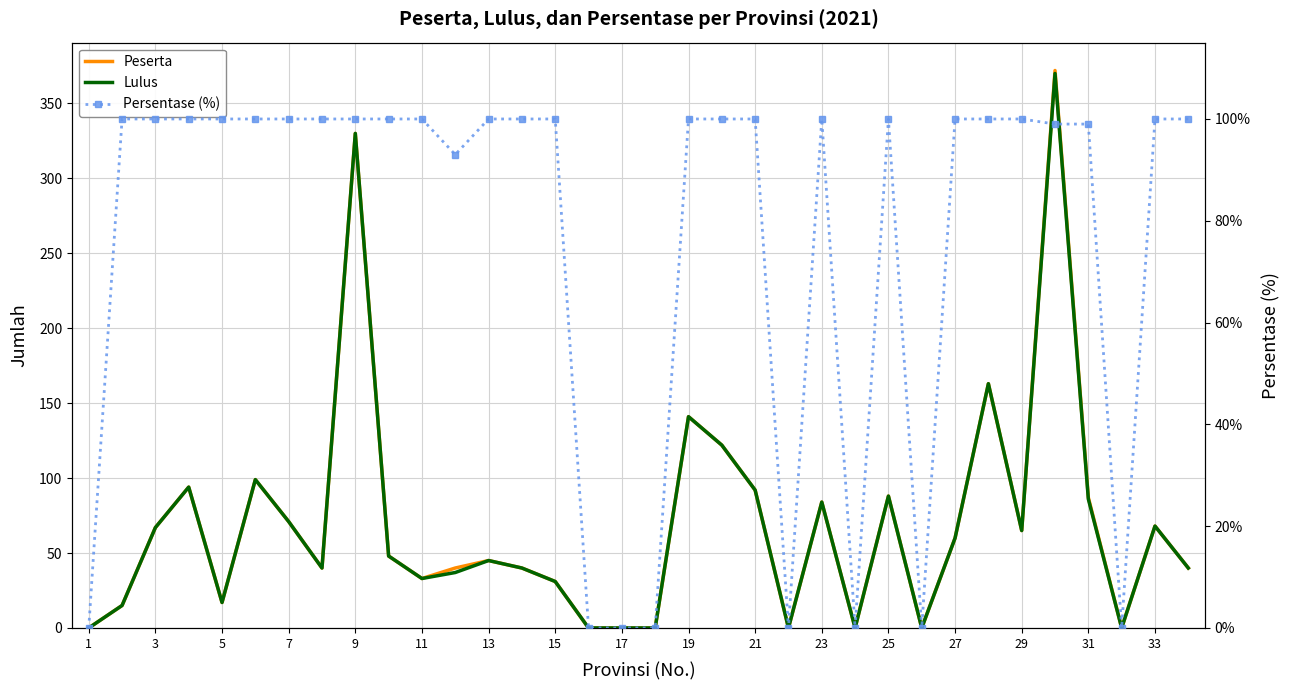

What is the value of the Peserta point at the 19th from the left?

141.0